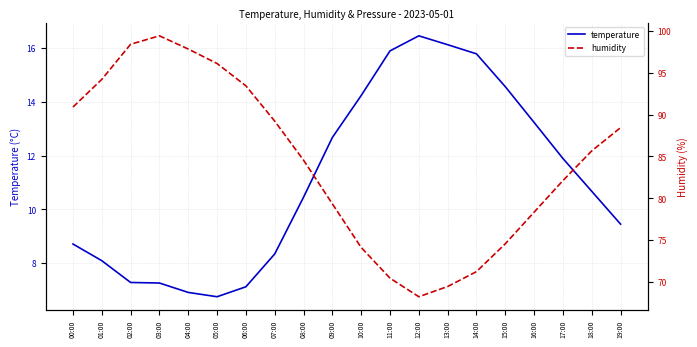

The temperature series shows 6.9 at 04:00. True or false?

True